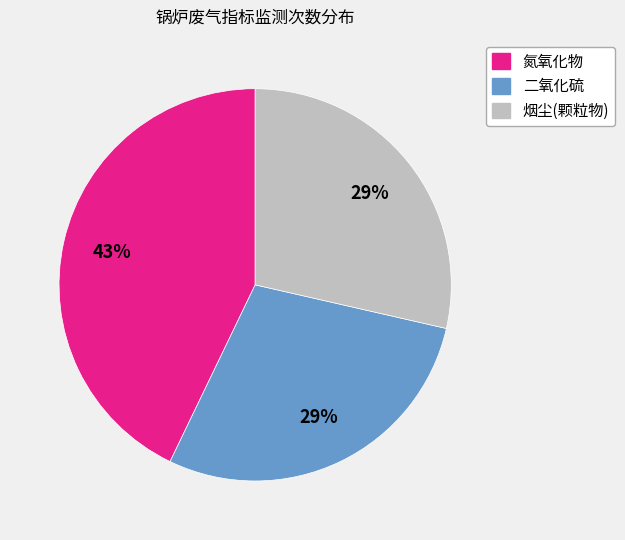

Is it true that 氮氧化物 is 35% of the pie?

False